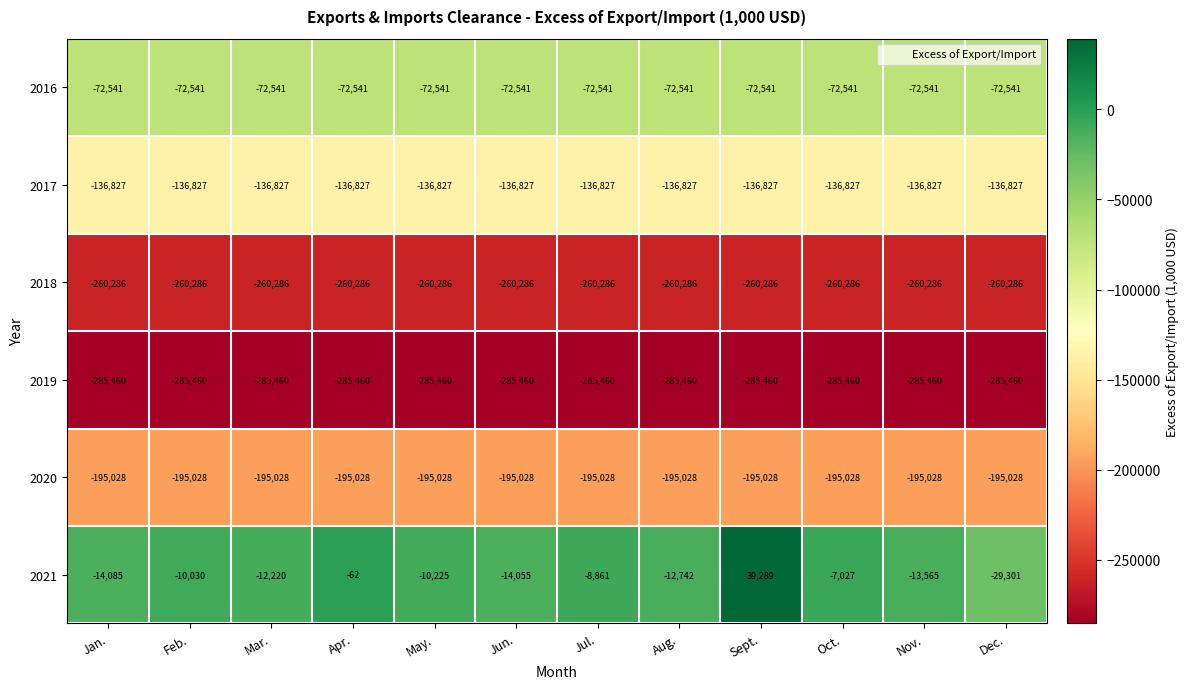

Is the value of 2020 at Aug. greater than the value of 2016 at Feb.?

No